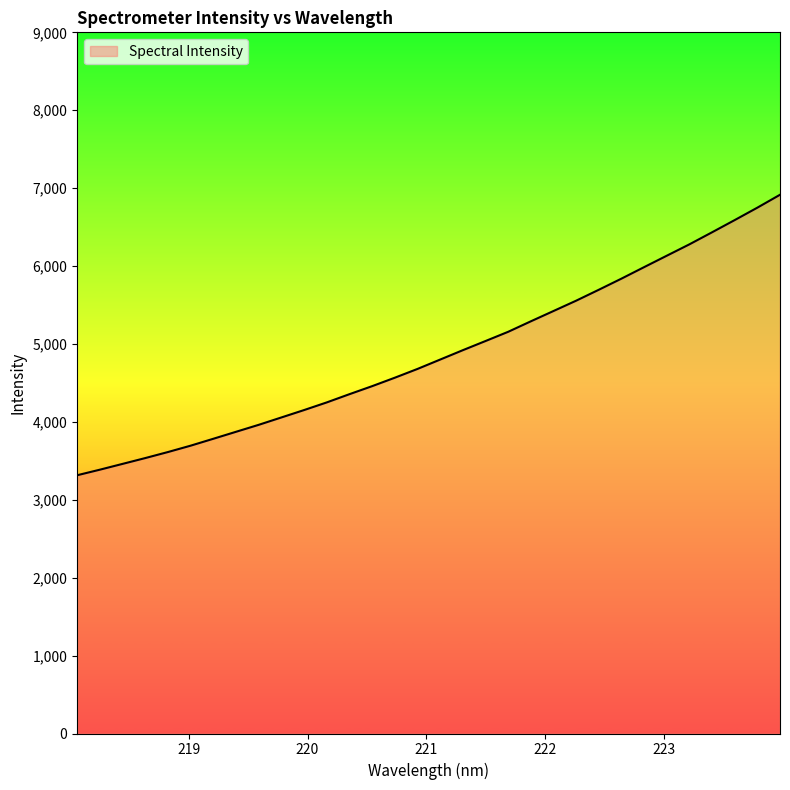

What is the maximum value shown in the chart?

6915.1